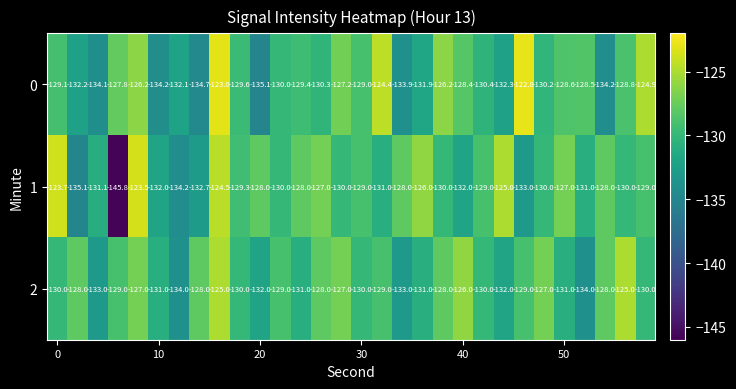

Rank the series by their average value, from lowest to highest.

1, 0, 2